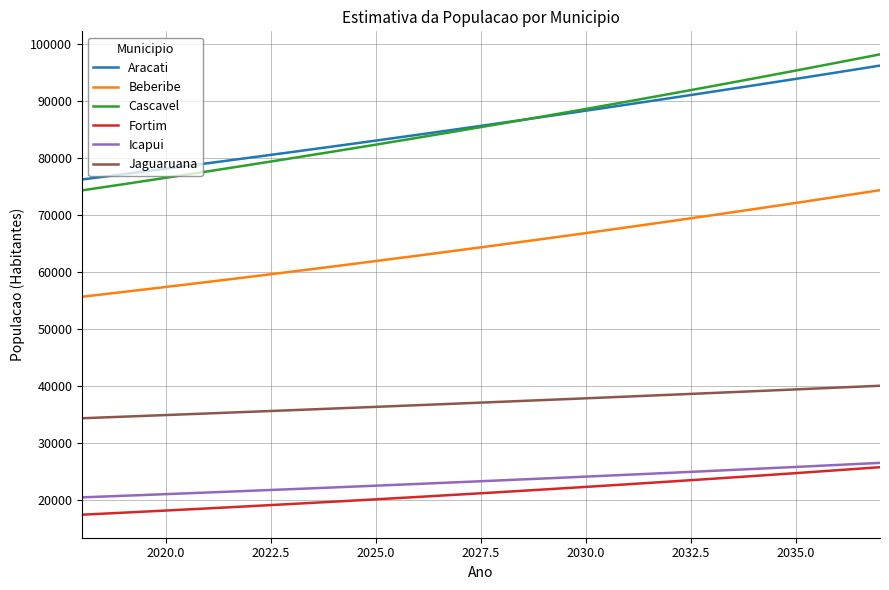

True or false: Jaguaruana and Cascavel cross at least once.

False